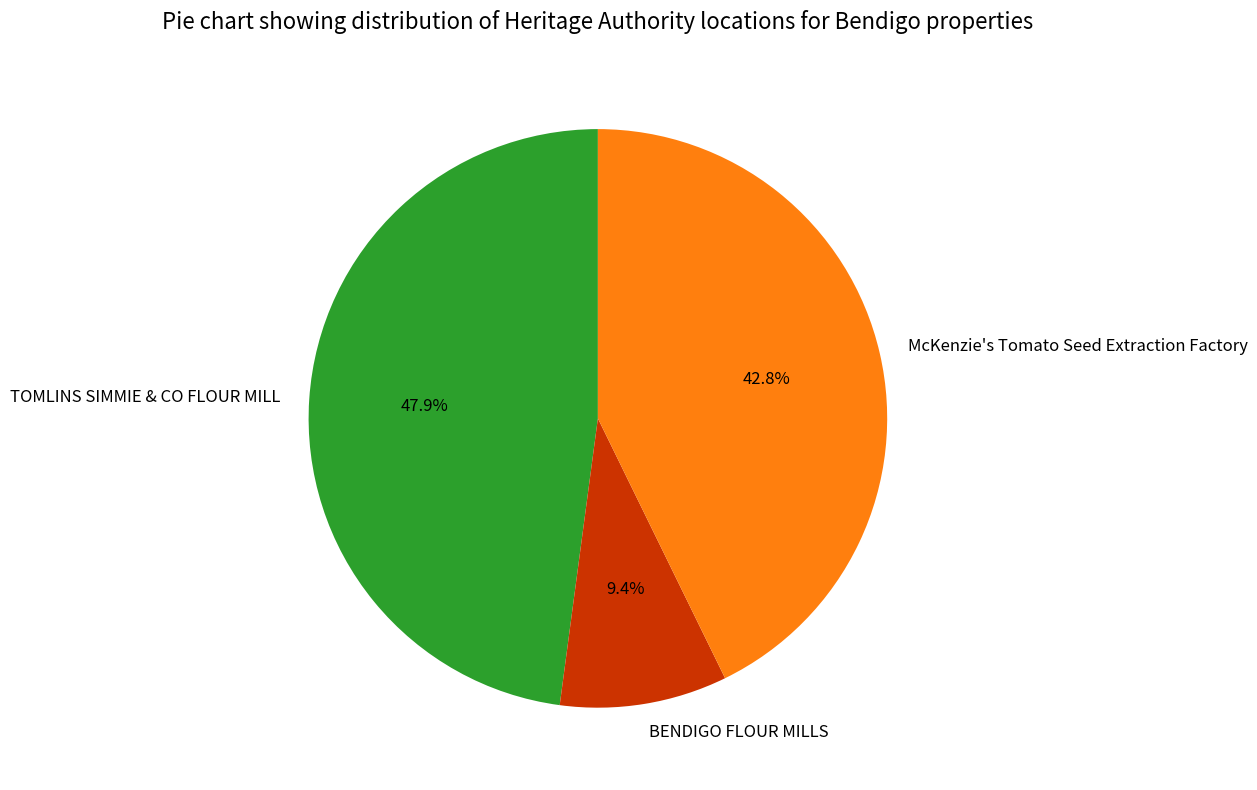

How many slices are in this pie chart?

3